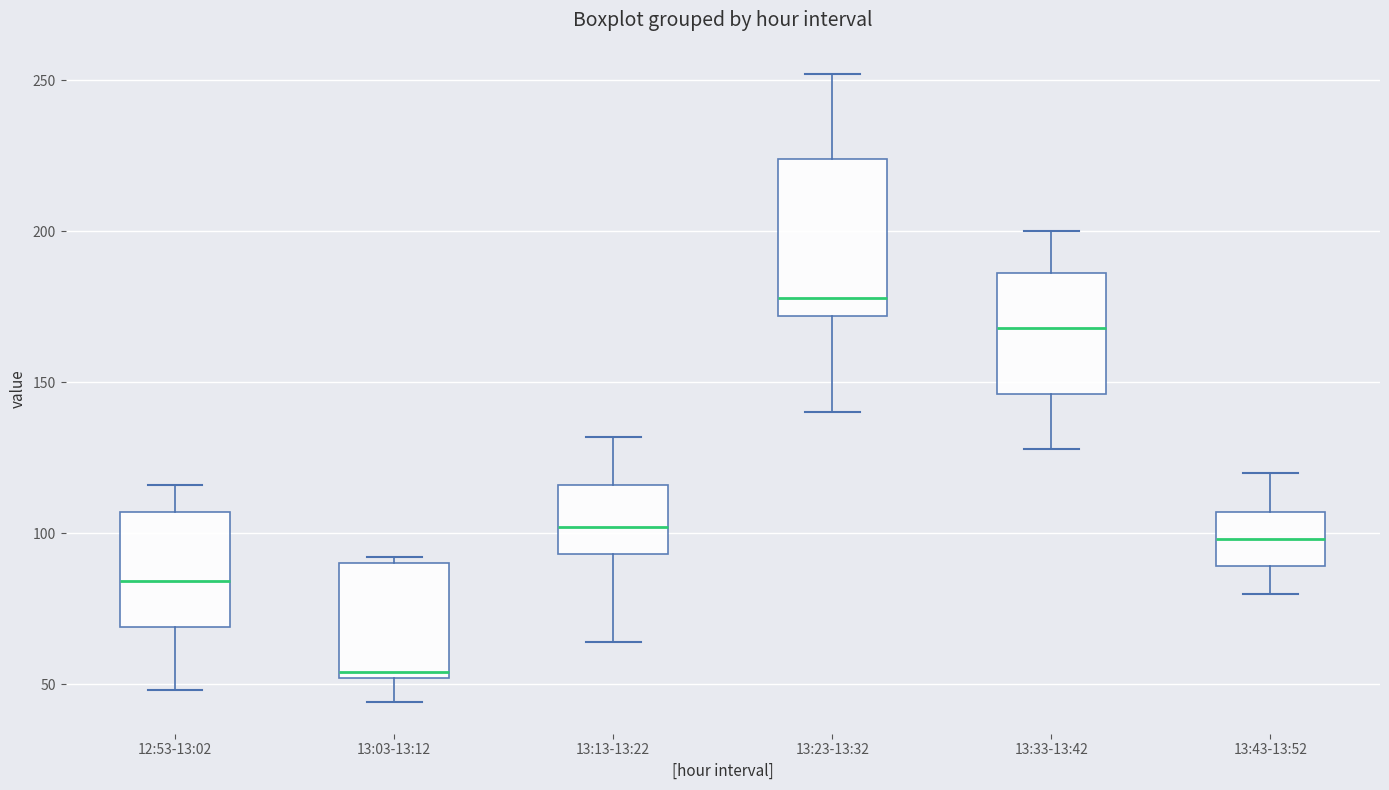

Reading left to right, transcribe this box plot: for each box, give where its median line is, the range the box spans, and where its two whiskers end, as read against the y-axis. The values are not printed on the chart, so give them approximately, as read against the axis.

12:53-13:02: median 85, box 70 to 105, whiskers 50 to 115
13:03-13:12: median 55, box 50 to 90, whiskers 45 to 90 (just above the box's upper edge)
13:13-13:22: median 100, box 95 to 115, whiskers 65 to 130
13:23-13:32: median 180, box 170 to 225, whiskers 140 to 250
13:33-13:42: median 170, box 145 to 185, whiskers 130 to 200
13:43-13:52: median 100, box 90 to 105, whiskers 80 to 120